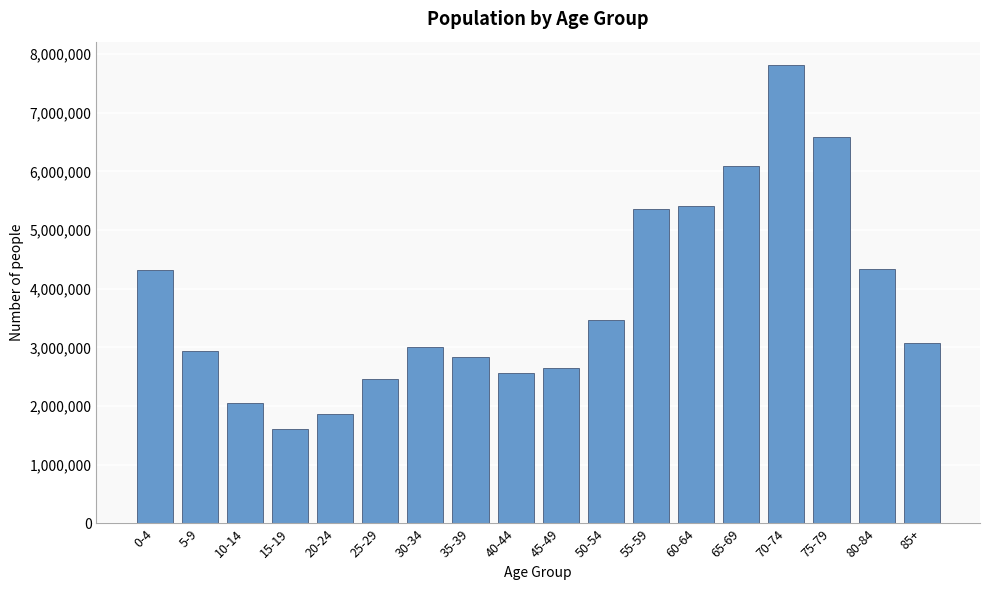

What value does the data have at 70-74?

7821238